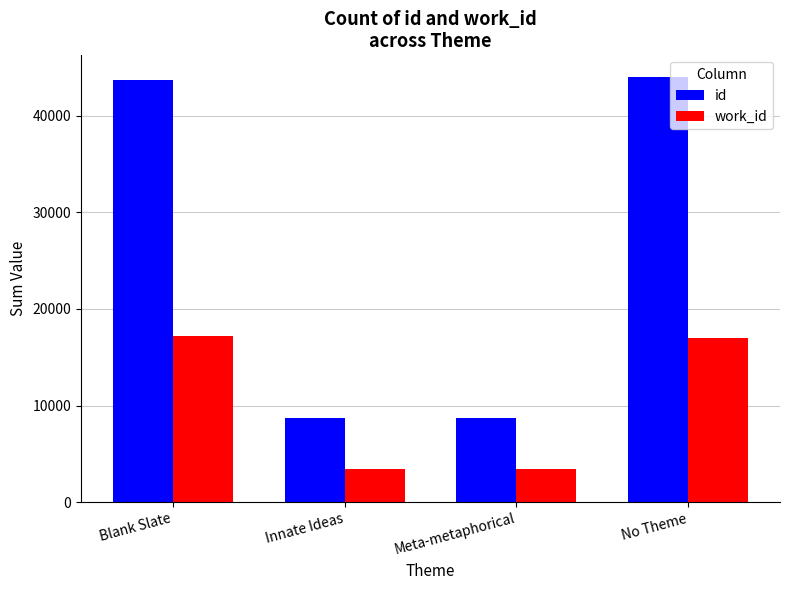

What is the label of the 3rd bar from the right?

Innate Ideas